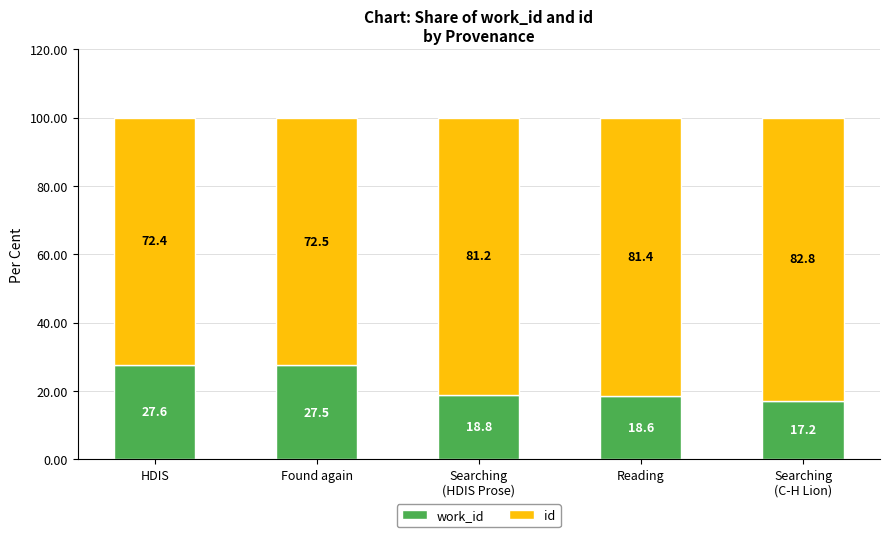

What is the total value across all series at Reading?

100.0